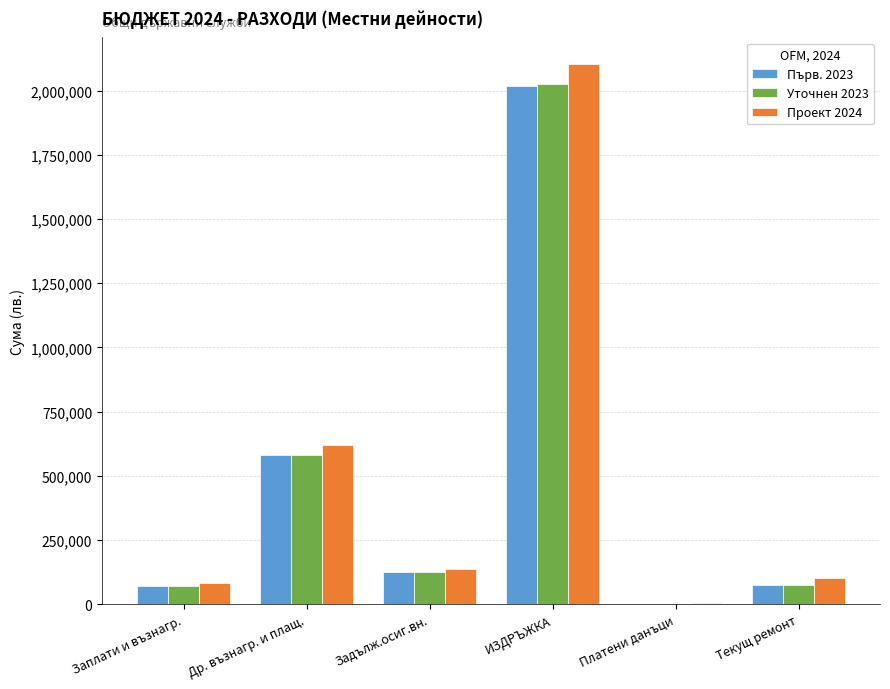

At which category is the sum across all series the highest?

ИЗДРЪЖКА